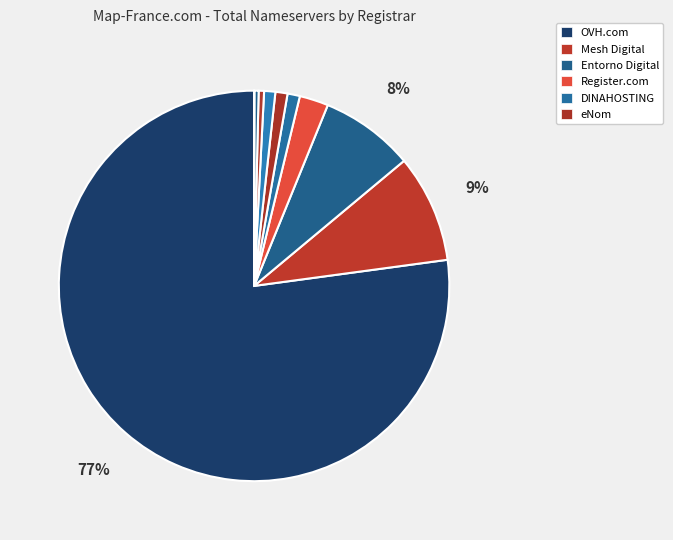

How many segments does this pie chart have?

10